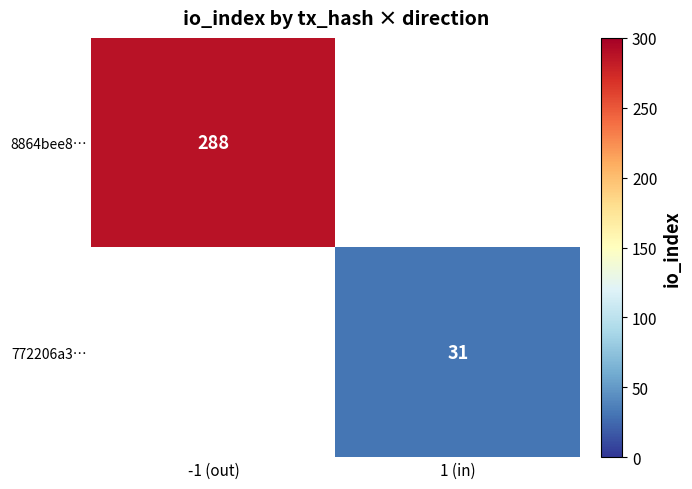

What is the maximum value shown in the chart?

288.0